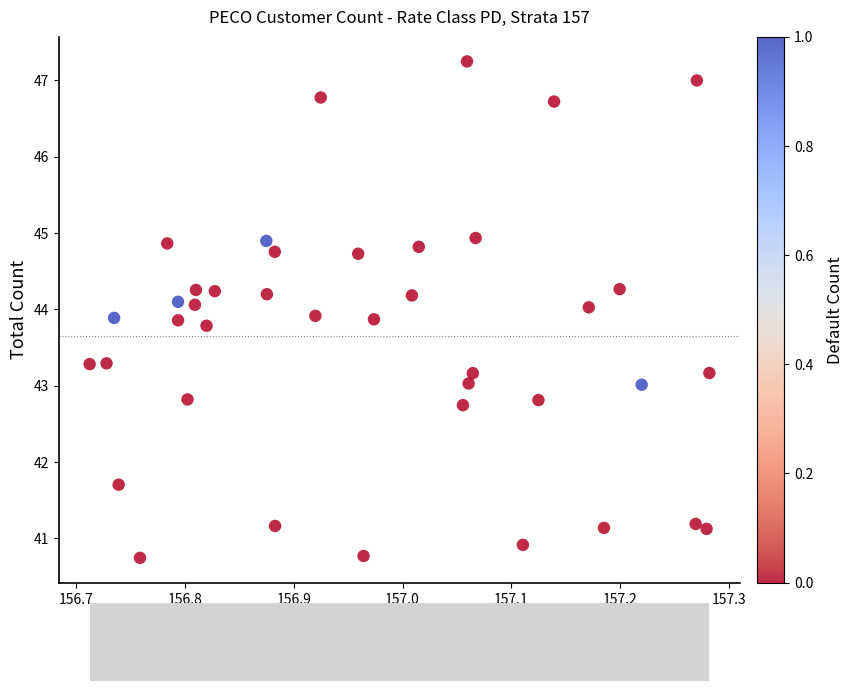

What is the range of Y values (max minus min)?

6.5